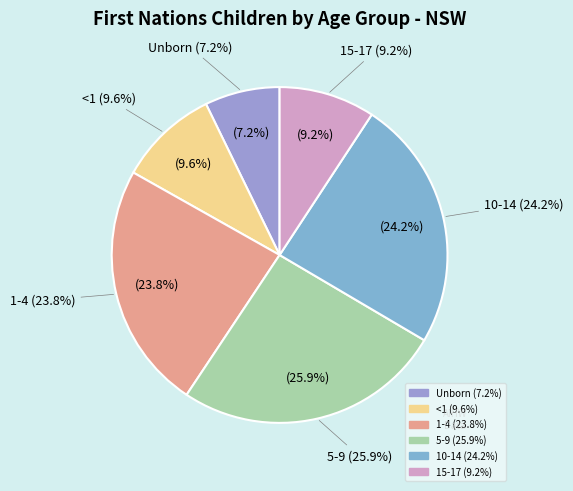

To the nearest percent, what is the difference between the <1 and 5-9 slice percentages?

16%